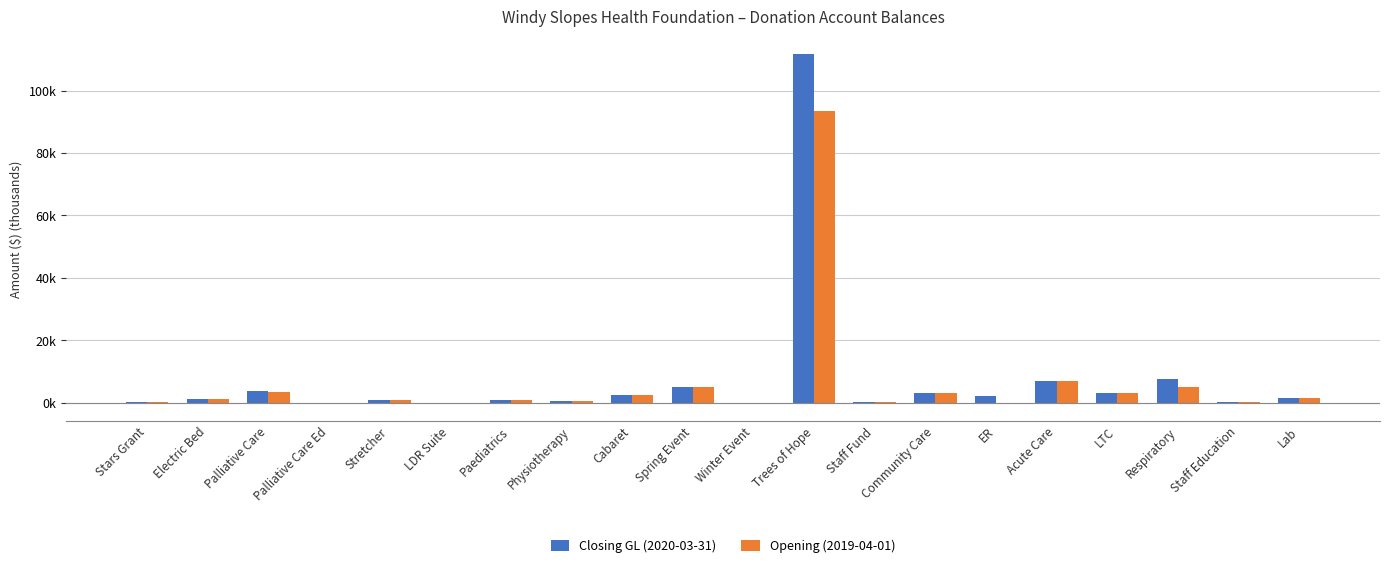

What are all the series names shown in the legend?

Closing GL (2020-03-31), Opening (2019-04-01)